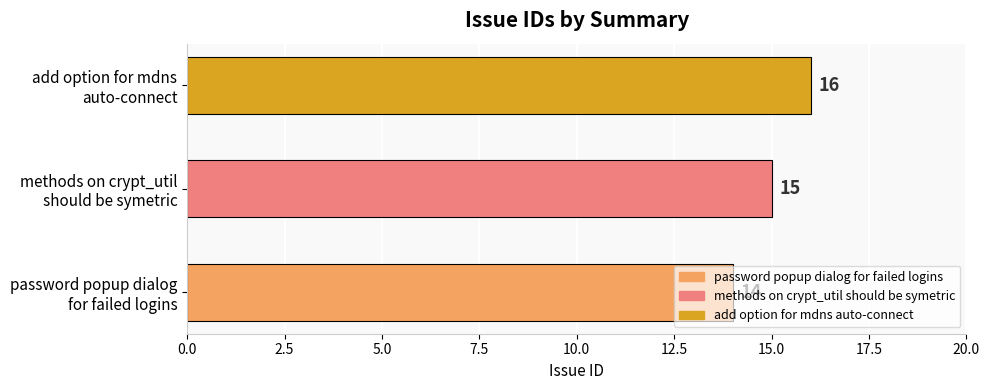

Rank the categories by value from highest to lowest.

add option for mdns
auto-connect, methods on crypt_util
should be symetric, password popup dialog
for failed logins